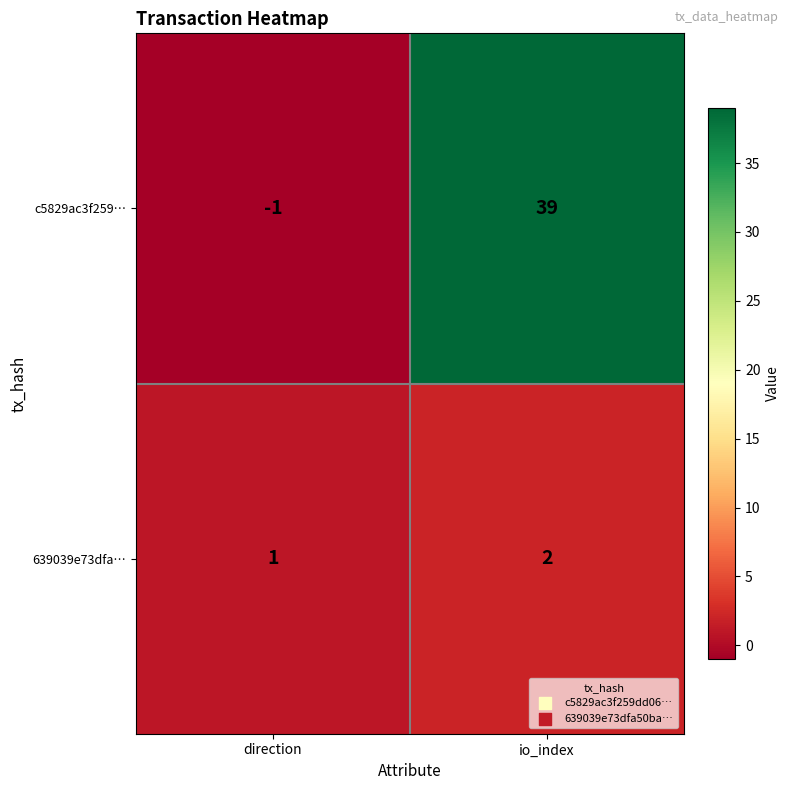

How many values in the 639039e73dfa… series are below 2?

1